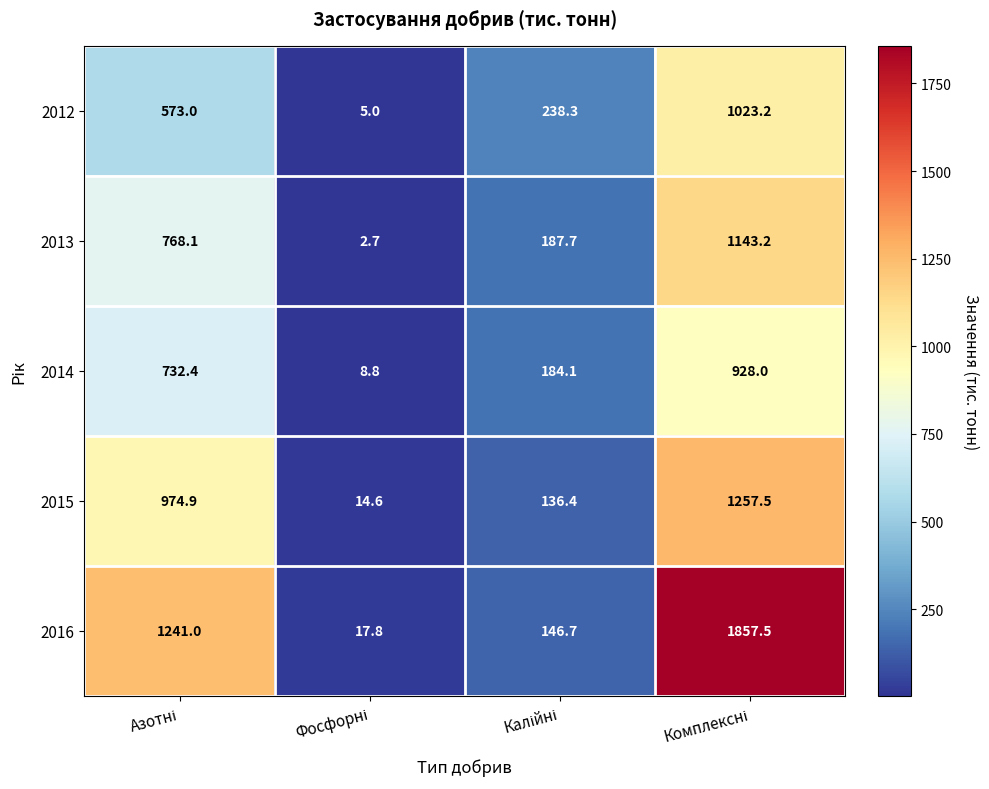

At how many categories does at least one series exceed 173?

3